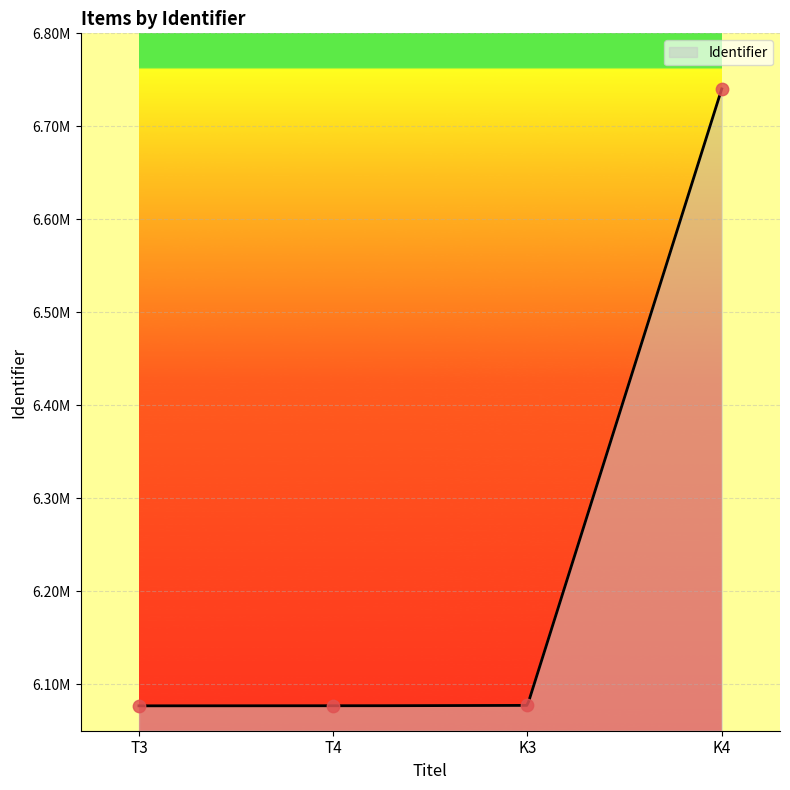

Approximately how many times larger is the value at K4 compared to T3?

1.1